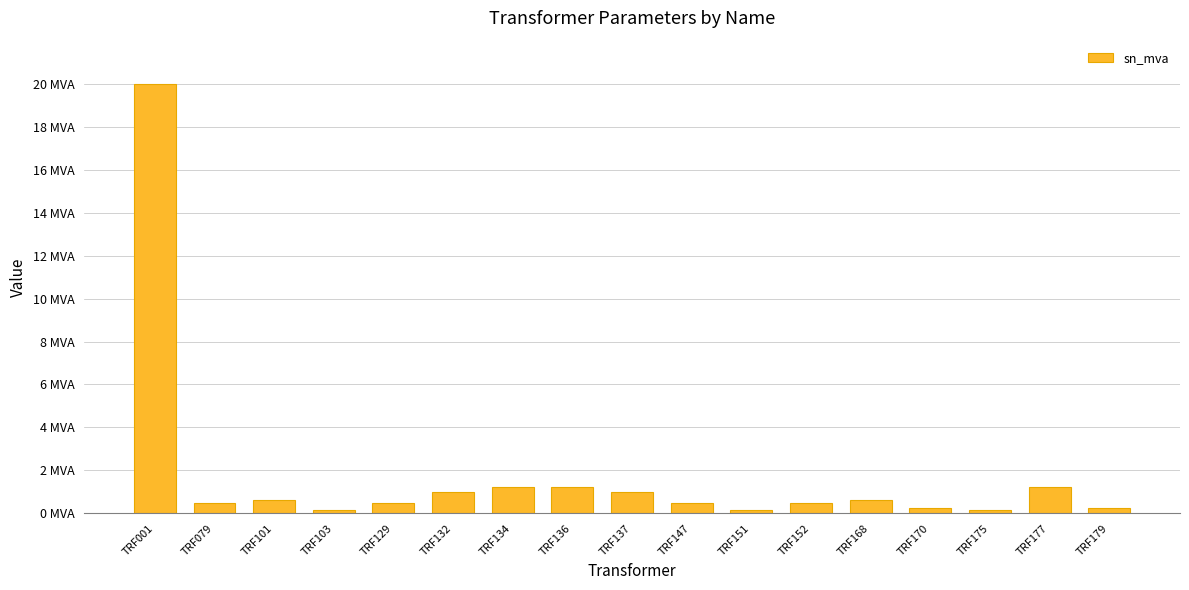

Does the chart contain any negative values?

No